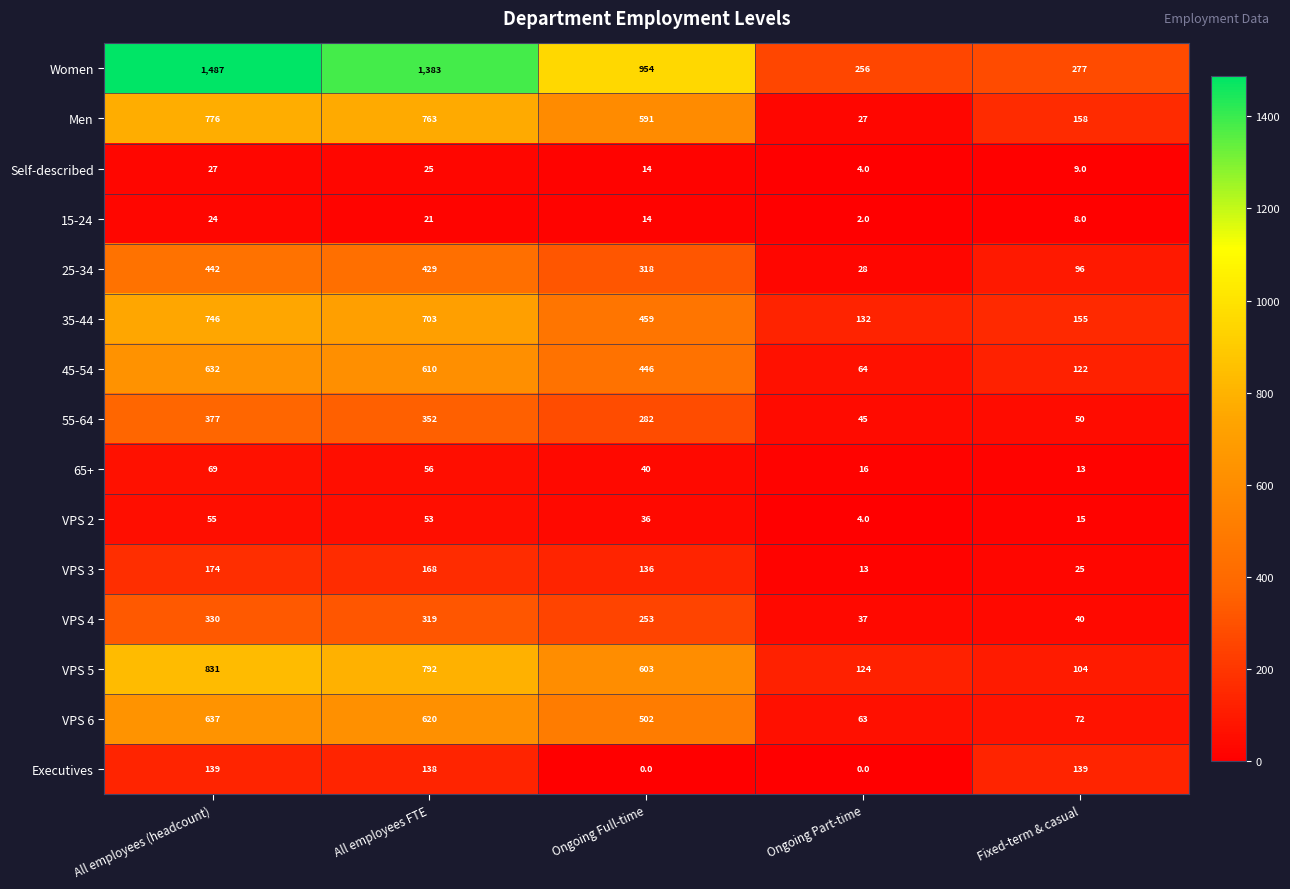

True or false: 45-54 has a value of 610 at All employees FTE.

True